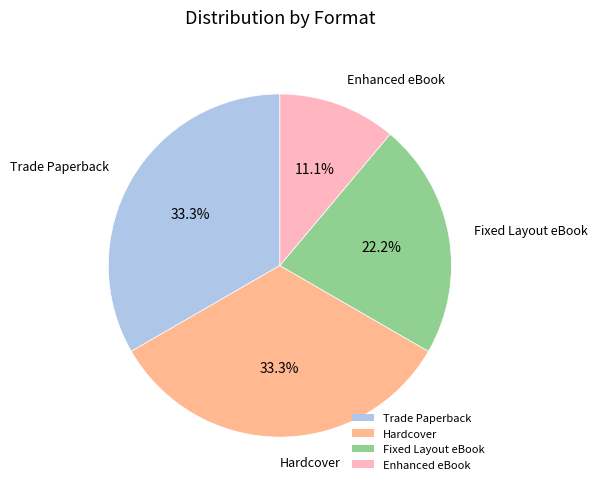

Count the number of slices in the pie.

4